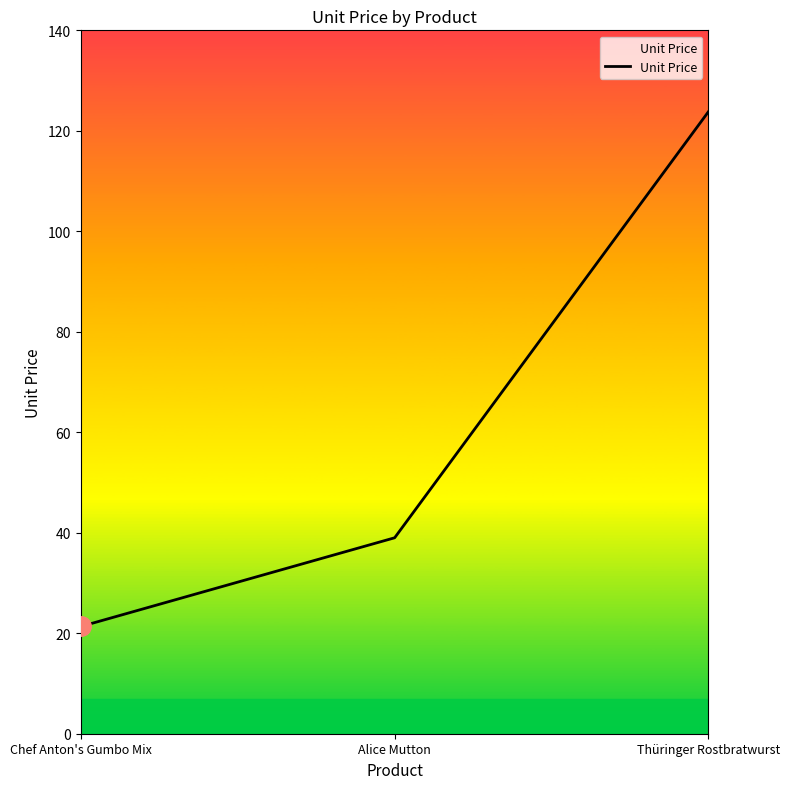

What is the sum of the values at Alice Mutton and Chef Anton's Gumbo Mix?

60.4